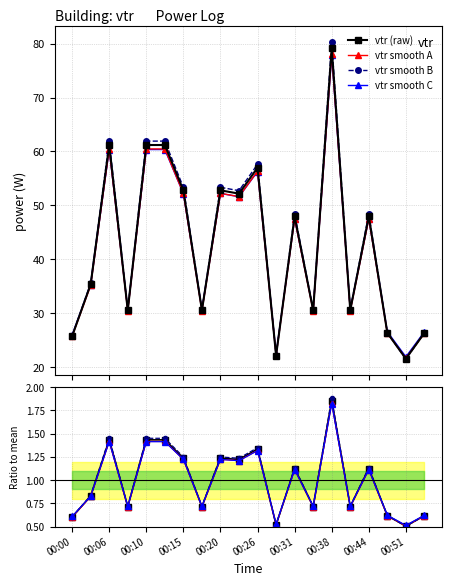

Which series ends up on top after the final intersection of vtr smooth B and vtr (raw)?

vtr smooth B